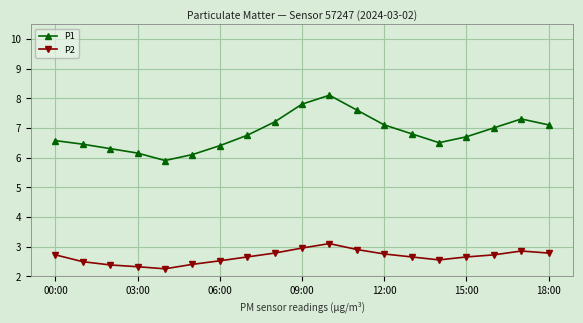

Which series has the largest range (max minus min)?

P1